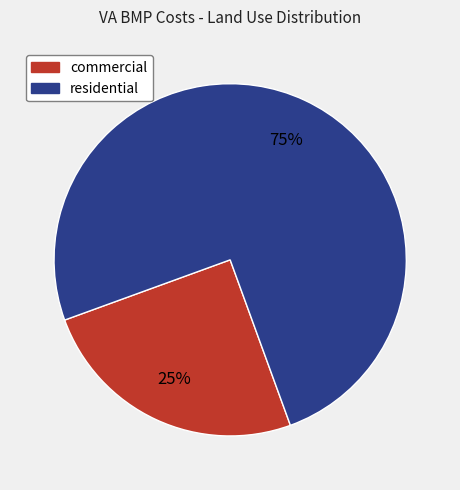

To the nearest percent, what percentage of the pie is commercial?

25%